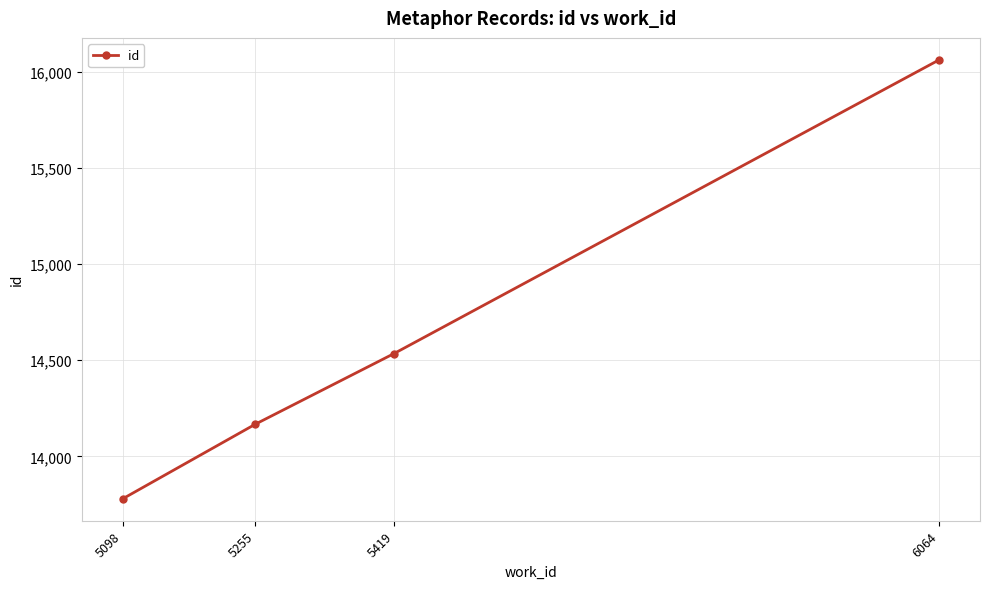

What is the value of the 2nd point from the left?

14168